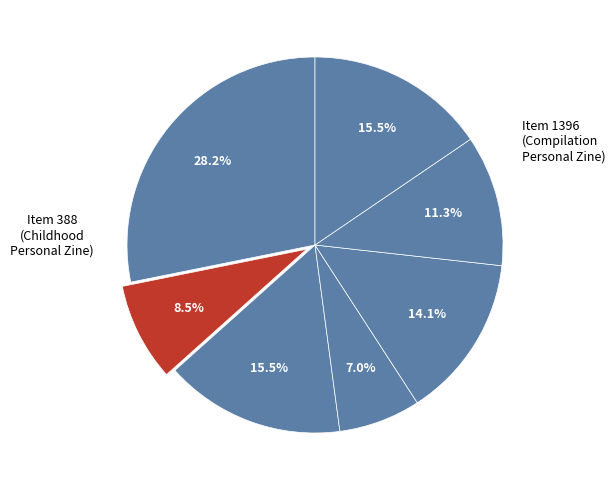

How many segments does this pie chart have?

7